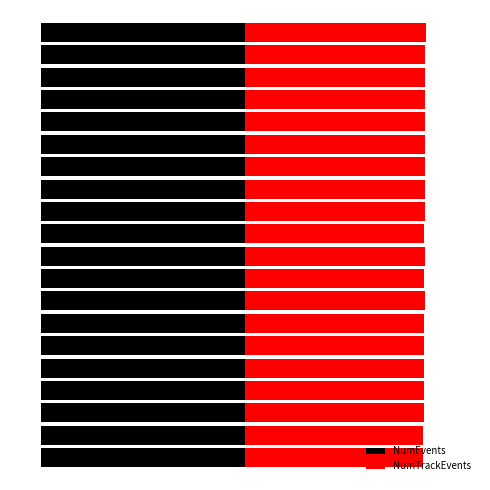

What are all the series names shown in the legend?

NumEvents, NumTrackEvents